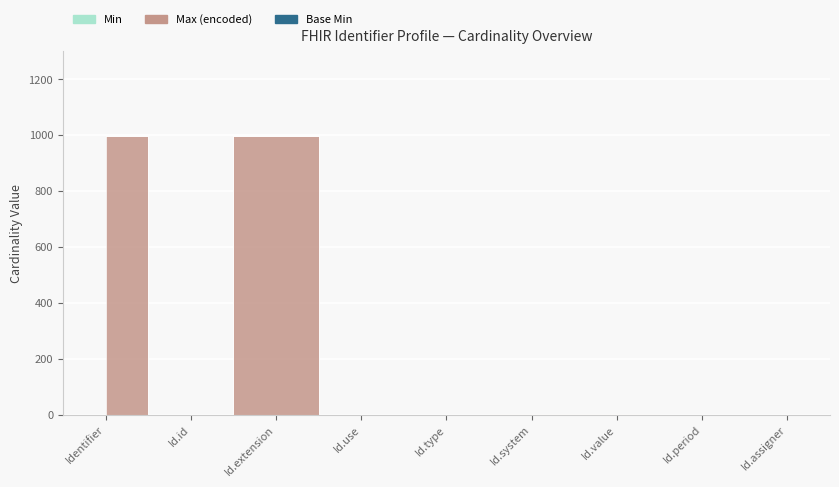

True or false: Base Min and Min intersect in this chart.

False